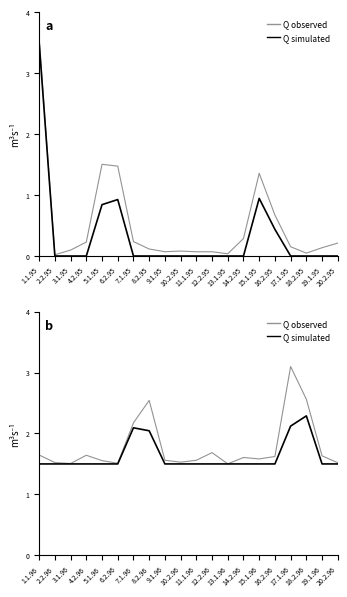

How many lines are shown in the chart?

2